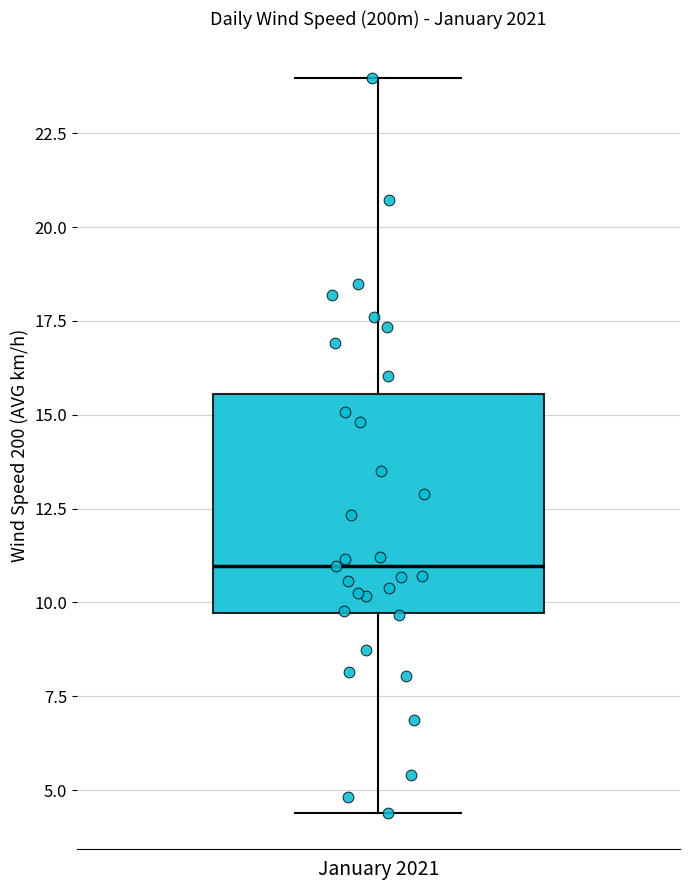

Transcribe this box plot: give where the median line is, the range the box spans, and where the two whiskers end, as read against the y-axis. The values are not printed on the chart, so give them approximately, as read against the axis.

median 11.0, box 9.5 to 15.5, whiskers 4.5 to 24.0